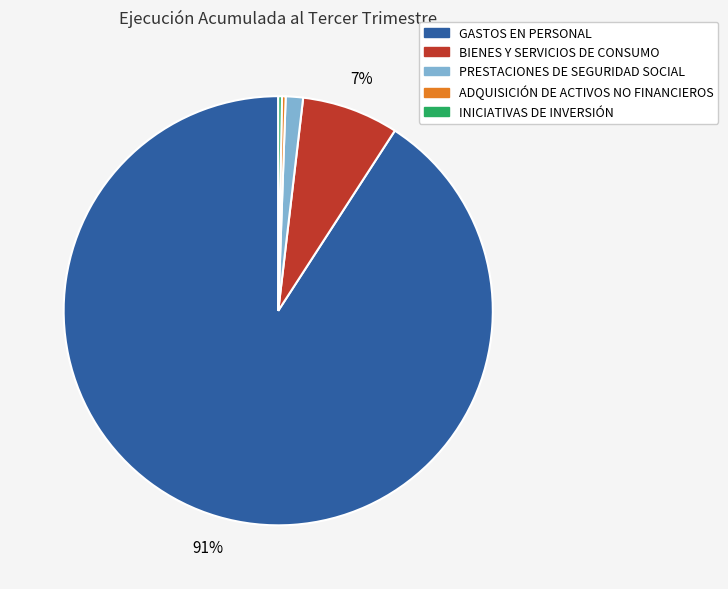

What is the majority slice?

GASTOS EN PERSONAL